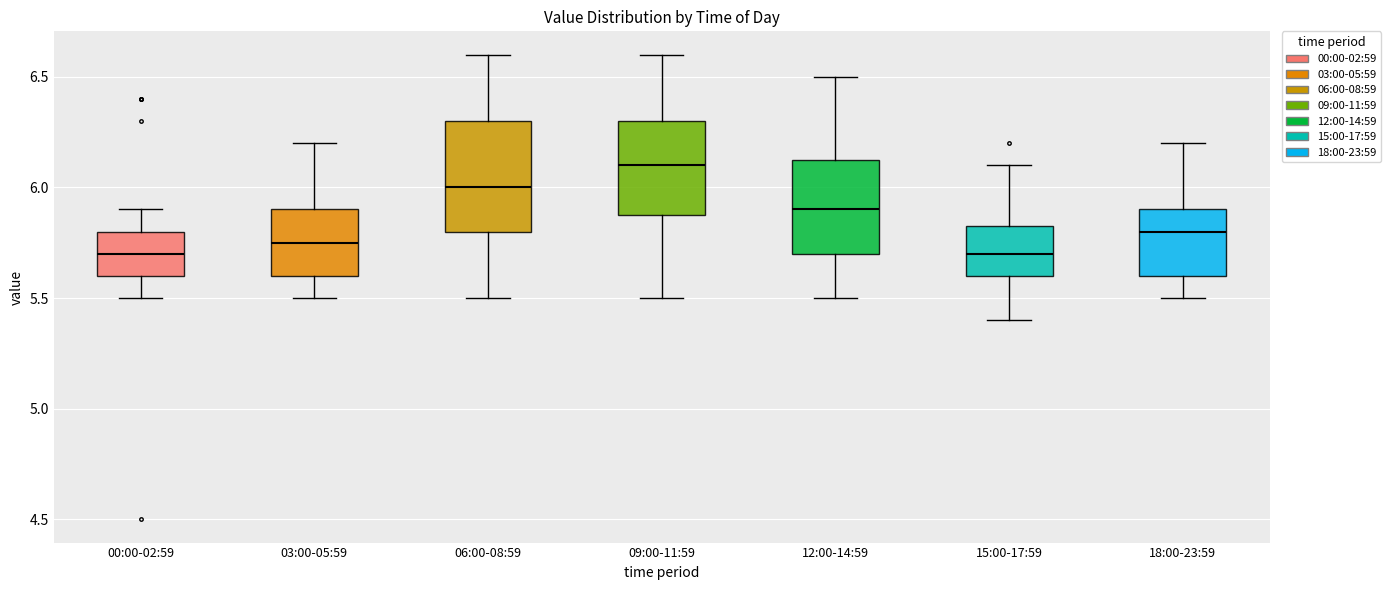

Which box has the highest median line?

09:00-11:59